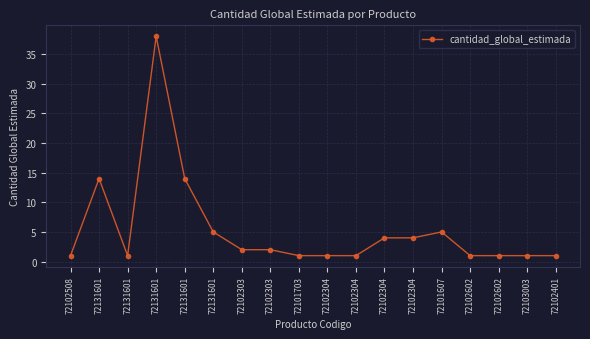

Count the number of data series in this chart.

1